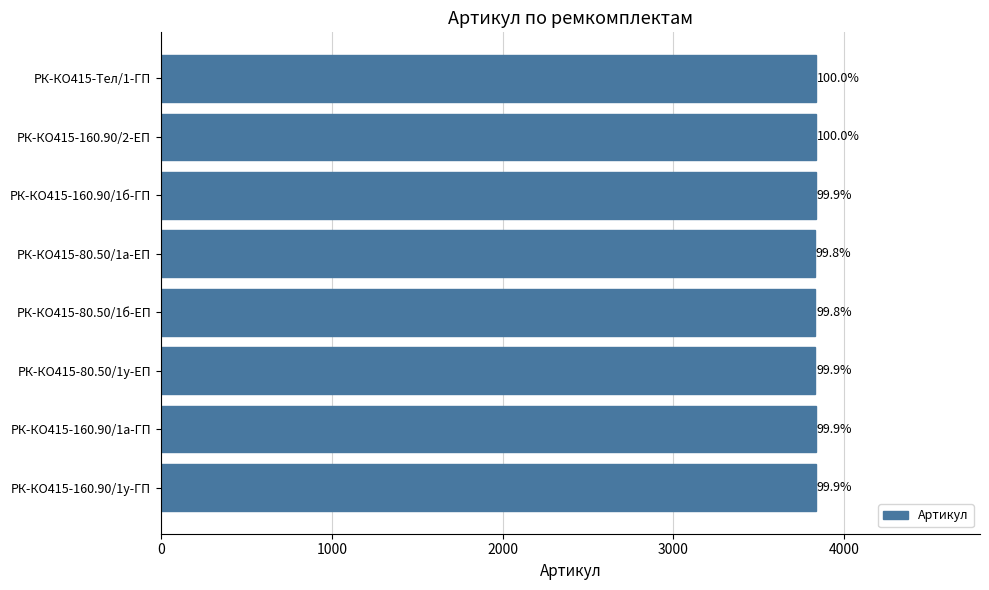

How many bars are there in total?

8